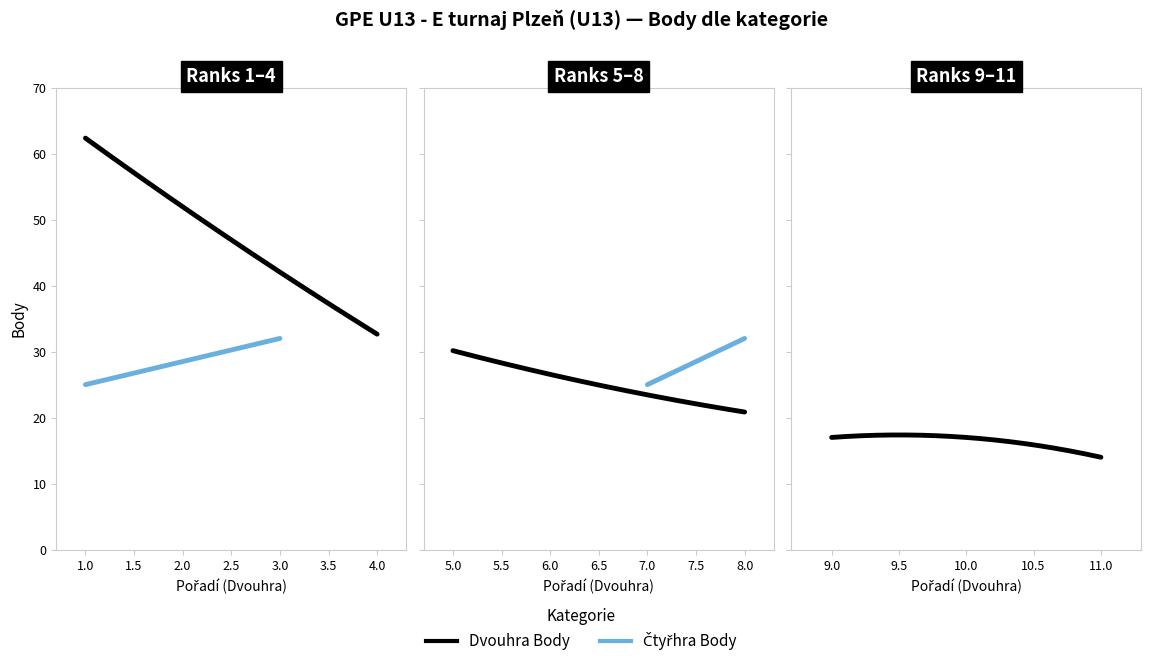

What is the highest value of the Dvouhra Body series?

63